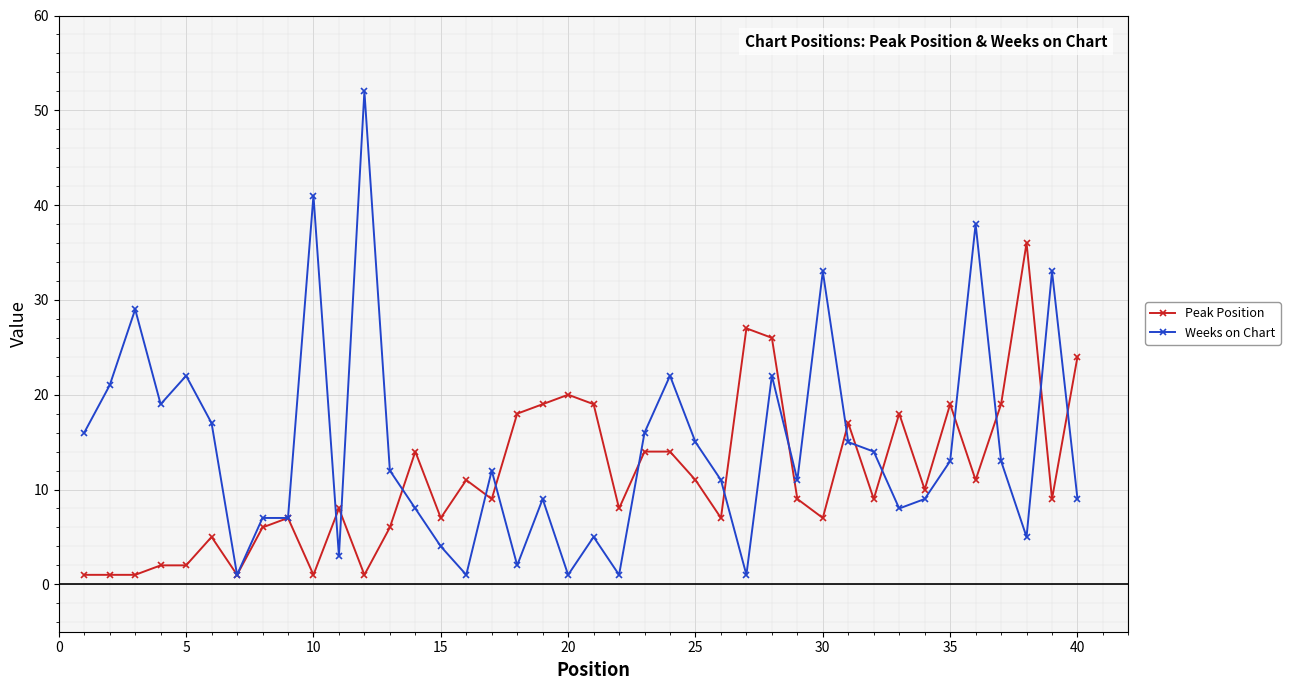

True or false: Weeks on Chart has more than 0 points higher than both neighbors.

True